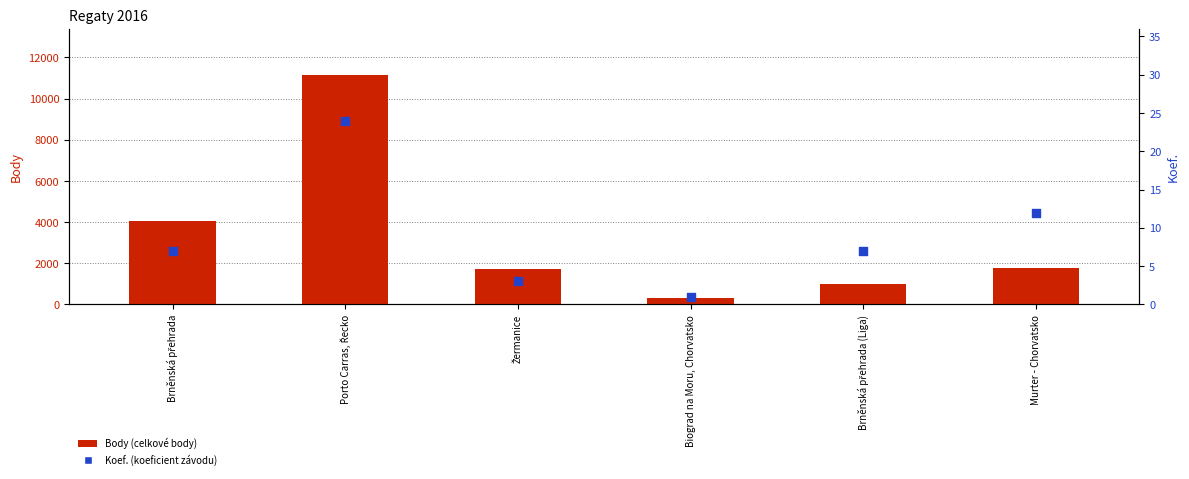

Is the value of Koef. at Brněnská přehrada (Liga) greater than the value of Body at Porto Carras, Řecko?

No